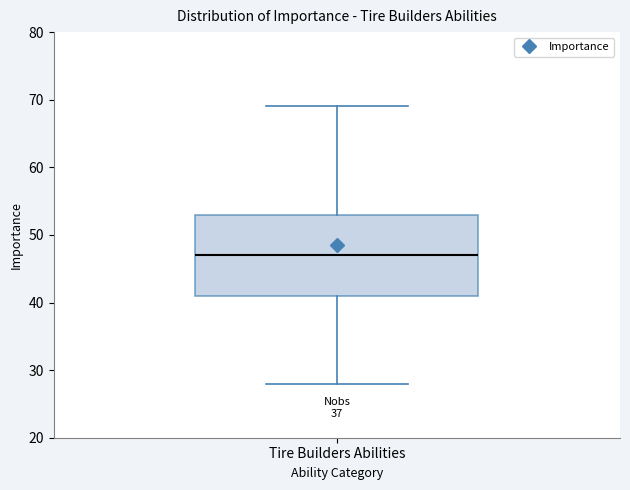

Transcribe this box plot: give where the median line is, the range the box spans, and where the two whiskers end, as read against the y-axis. The values are not printed on the chart, so give them approximately, as read against the axis.

median 47, box 41 to 53, whiskers 28 to 69